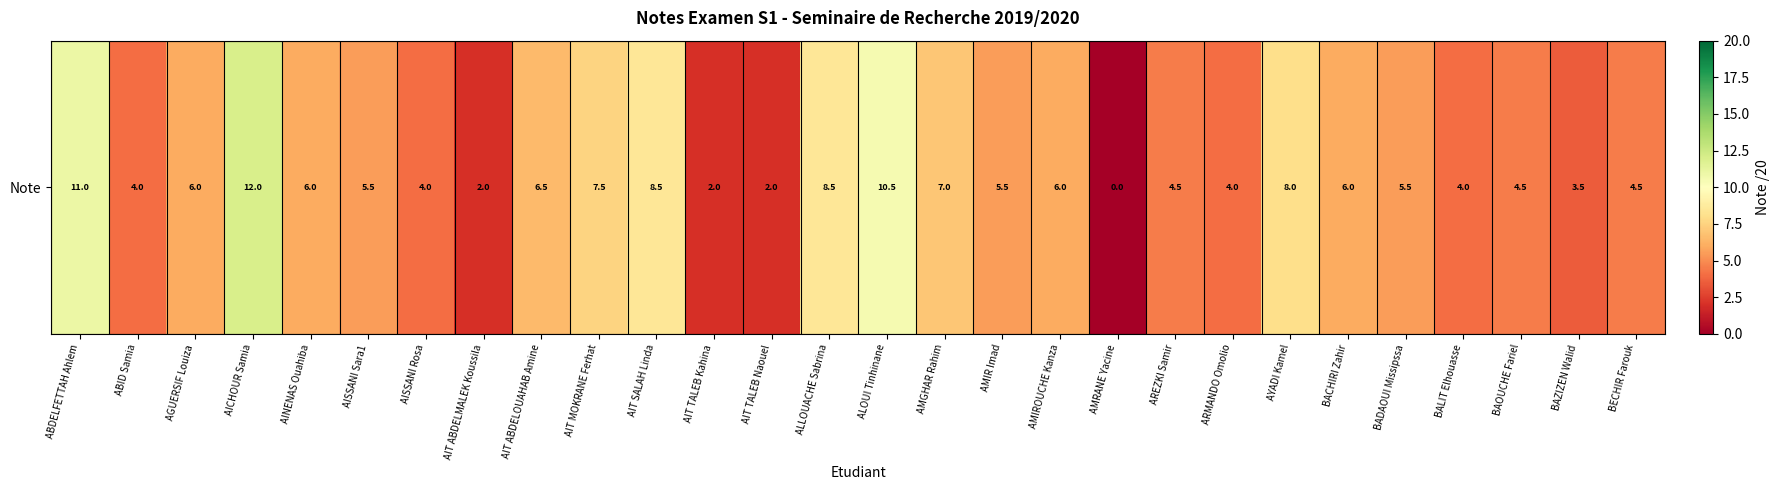

At which label is the value closest to 6?

AGUERSIF Louiza